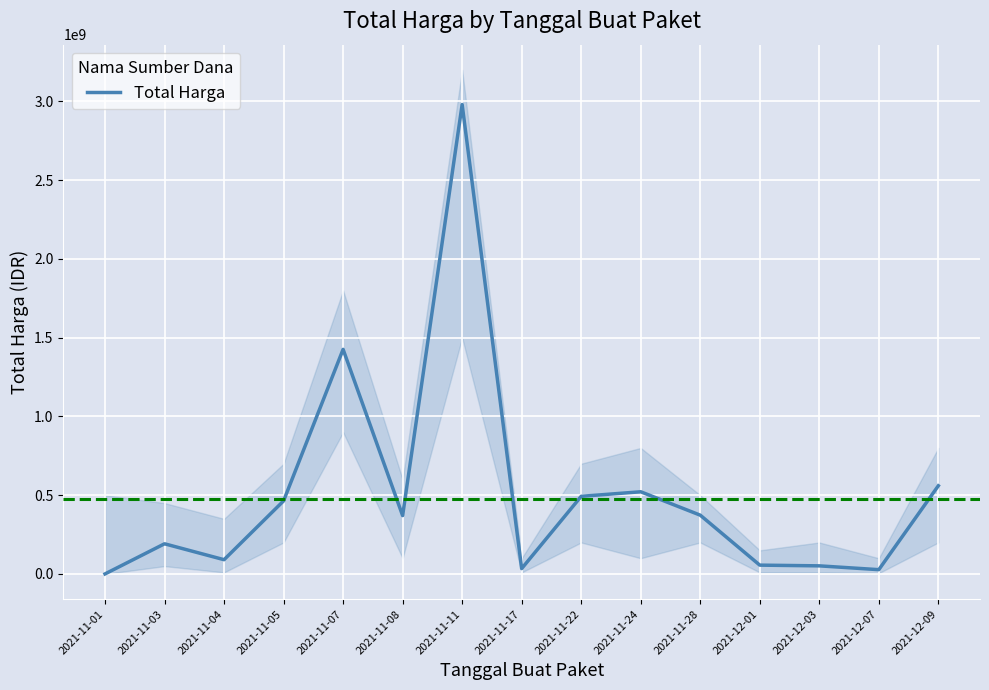

At which category does the chart reach its peak across all series?

2021-11-11